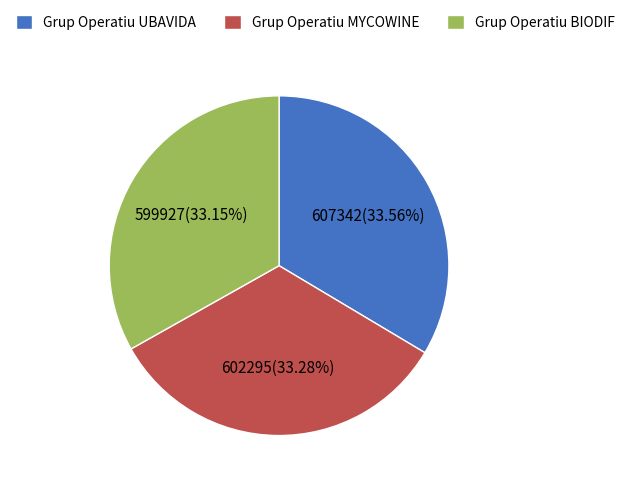

Is it true that Grup Operatiu BIODIF is 45% of the pie?

False